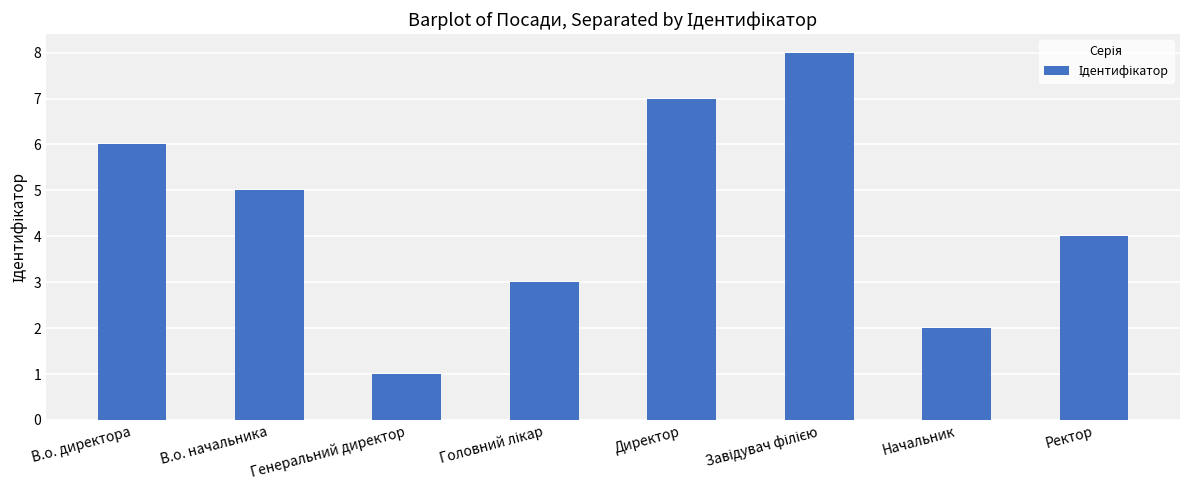

Are the bars horizontal?

No